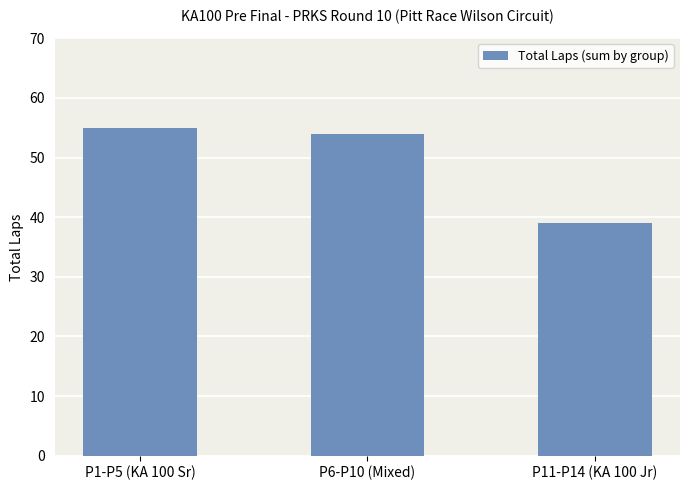

What is the smallest value displayed?

39